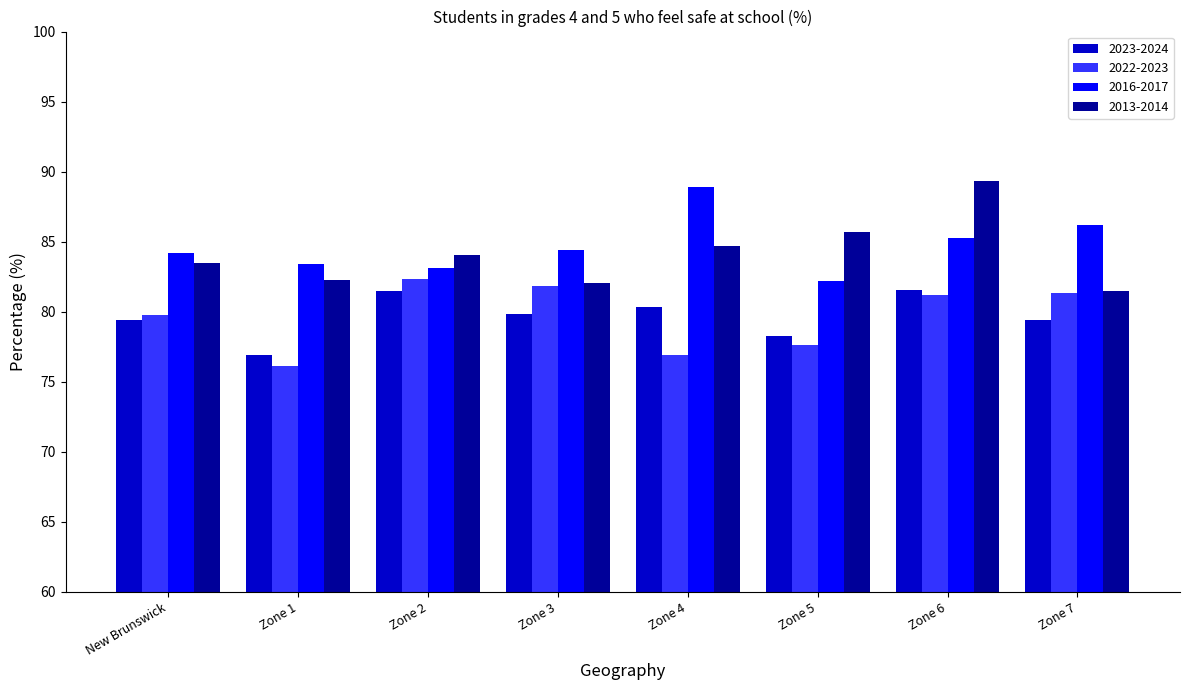

True or false: 2013-2014 has a value of 114.0 at Zone 3.

False